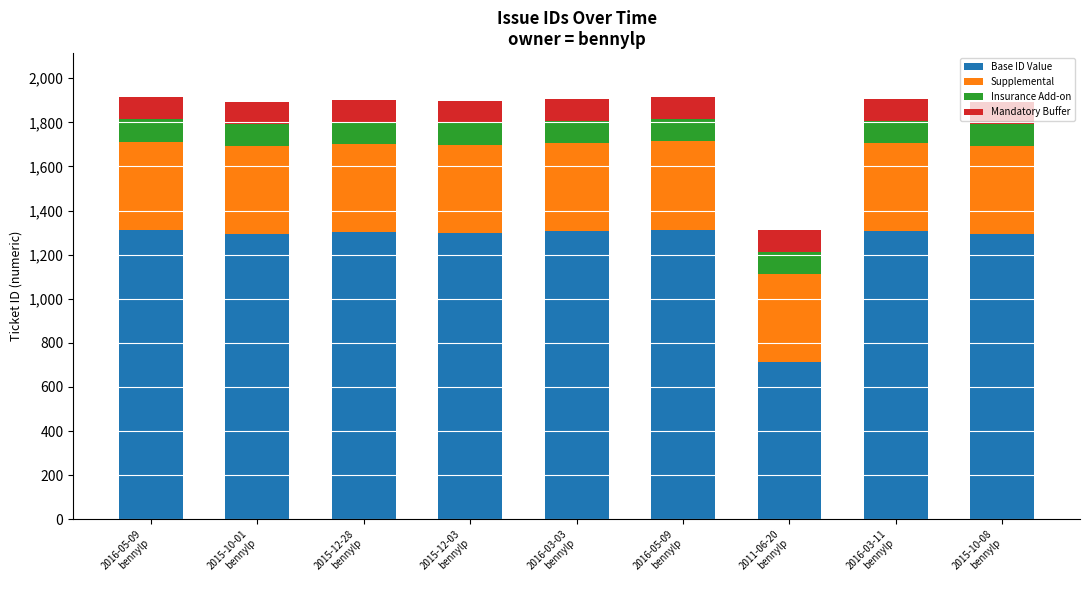

Which series has the widest spread of values?

Base ID Value